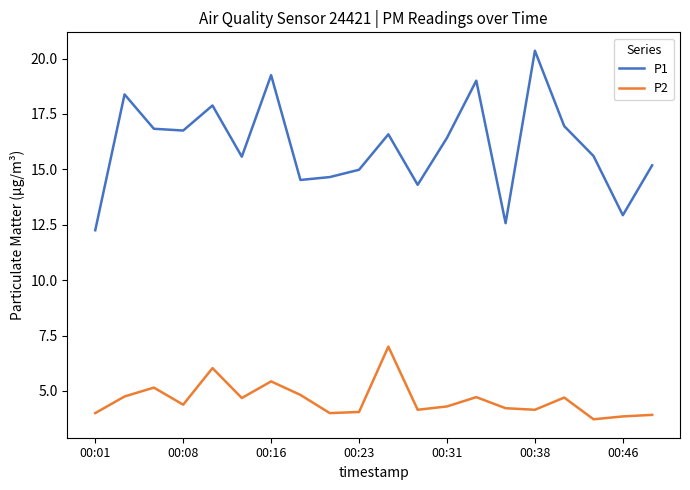

List the series in order of their peak value, lowest first.

P2, P1